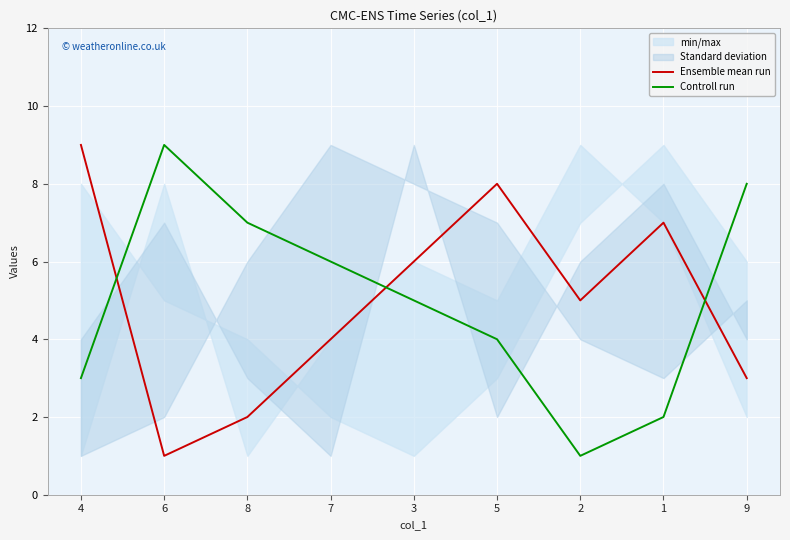

Rank the series at 3 from highest to lowest value.

Ensemble mean run, Controll run